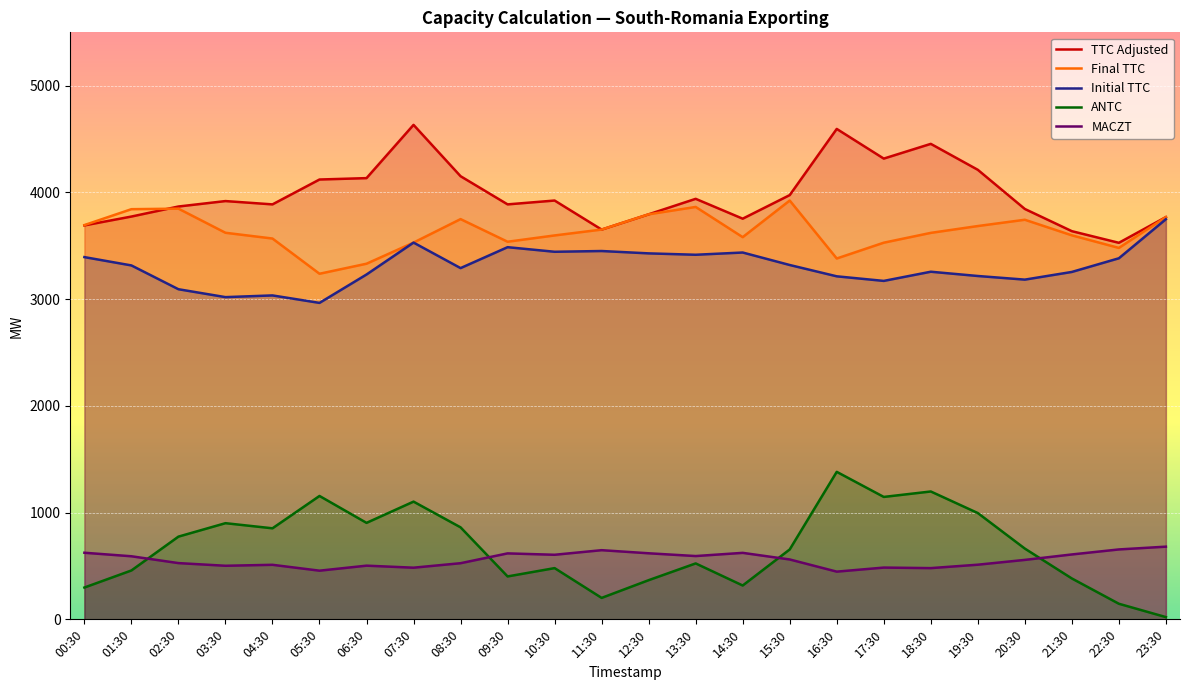

Where is the first local maximum for TTC Adjusted?

03:30